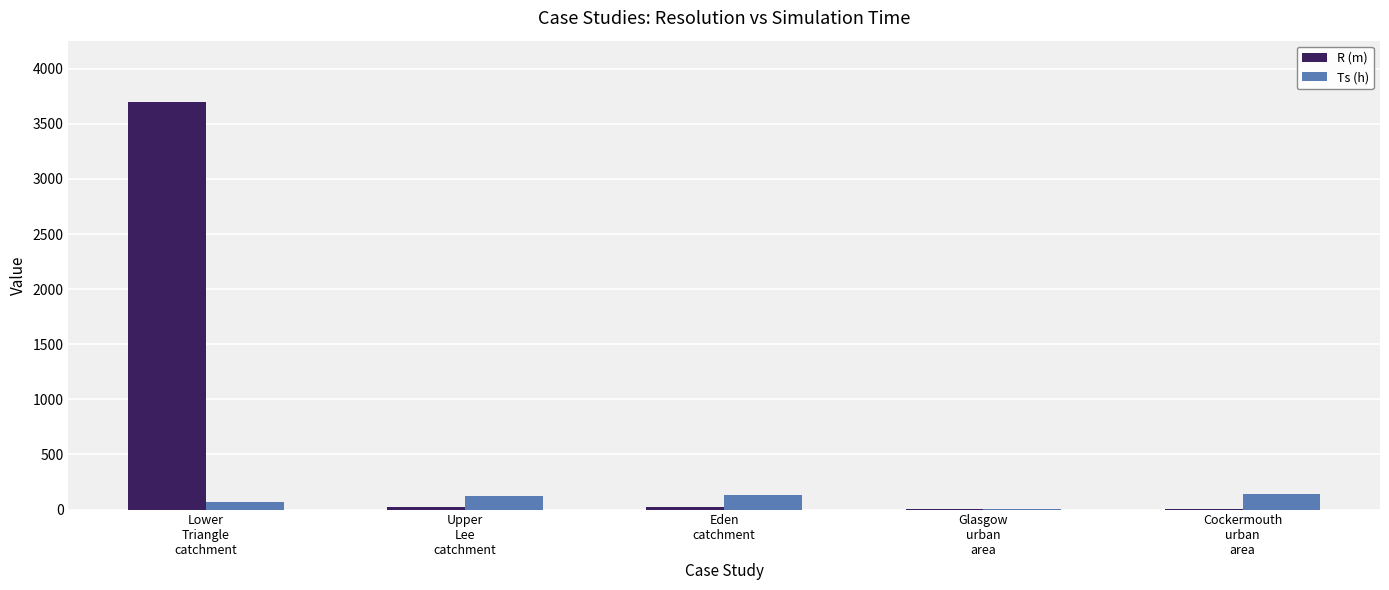

What is the maximum value for Ts (h)?

144